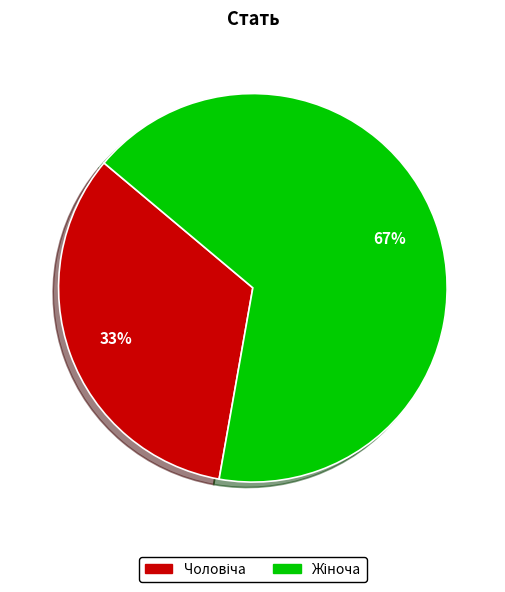

Does any single category account for the majority?

Yes